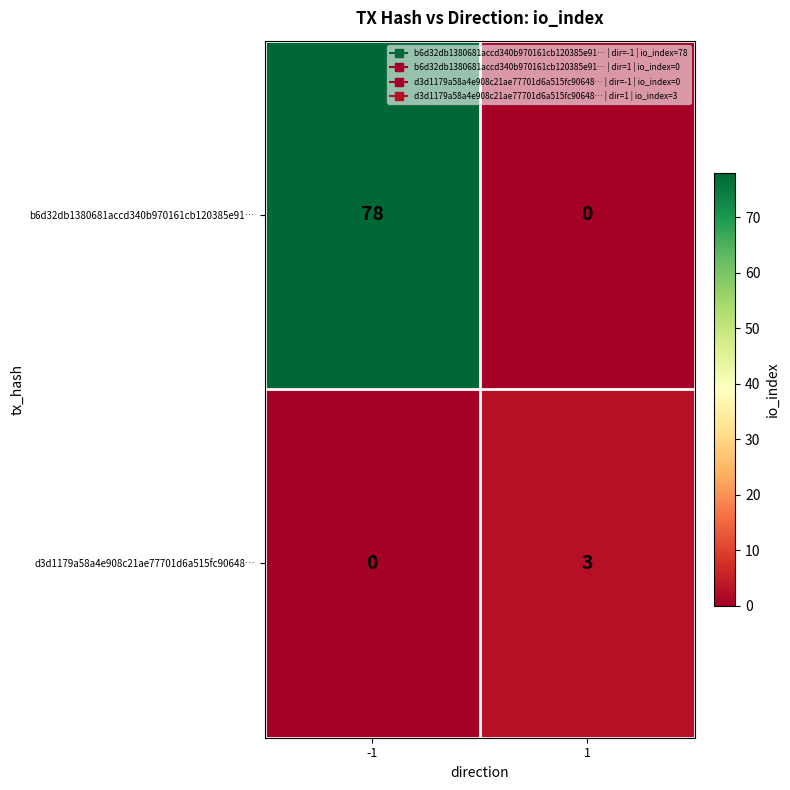

Reading left to right, list all the values displayed in this chart.

b6d32db1380681accd340b970161cb120385e91…: -1=78	1=0
d3d1179a58a4e908c21ae77701d6a515fc90648…: -1=0	1=3